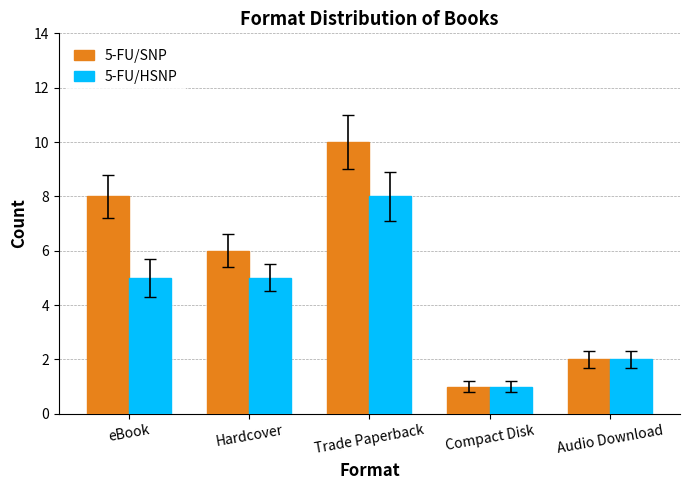

Reading right to left, transcribe all the data shown in this chart.

5-FU/SNP: Audio Download=2	Compact Disk=1	Trade Paperback=10	Hardcover=6	eBook=8
5-FU/HSNP: Audio Download=2	Compact Disk=1	Trade Paperback=8	Hardcover=5	eBook=5